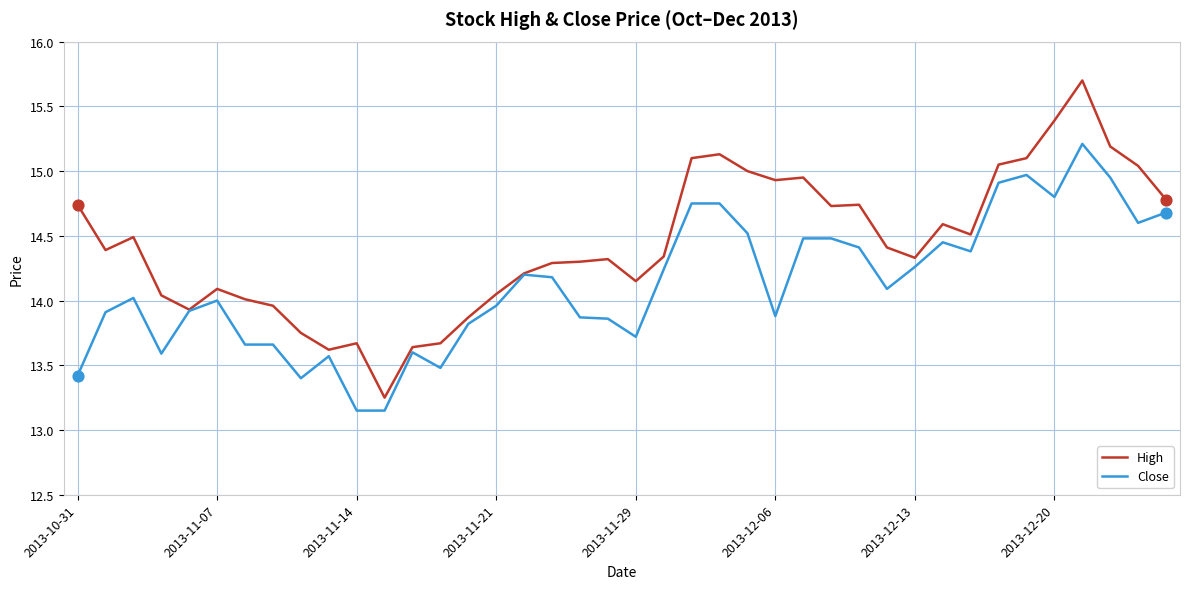

What are all the series names shown in the legend?

High, Close